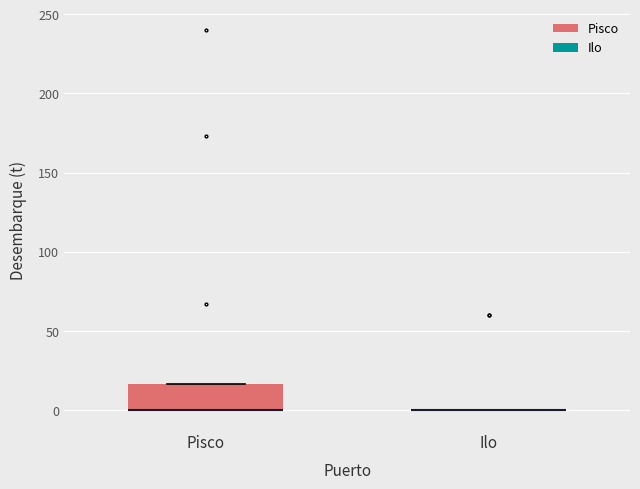

Reading left to right, read every box against the y-axis: the position of its median line, the range the box covers, and the ends of its whiskers. The values are not printed on the chart, so give them approximately, as read against the axis.

Pisco: median 0 (drawn on the box's lower edge), box 0 to 15, whiskers 0 to 15
Ilo: box collapsed to a line at 0, whiskers 0 to 0